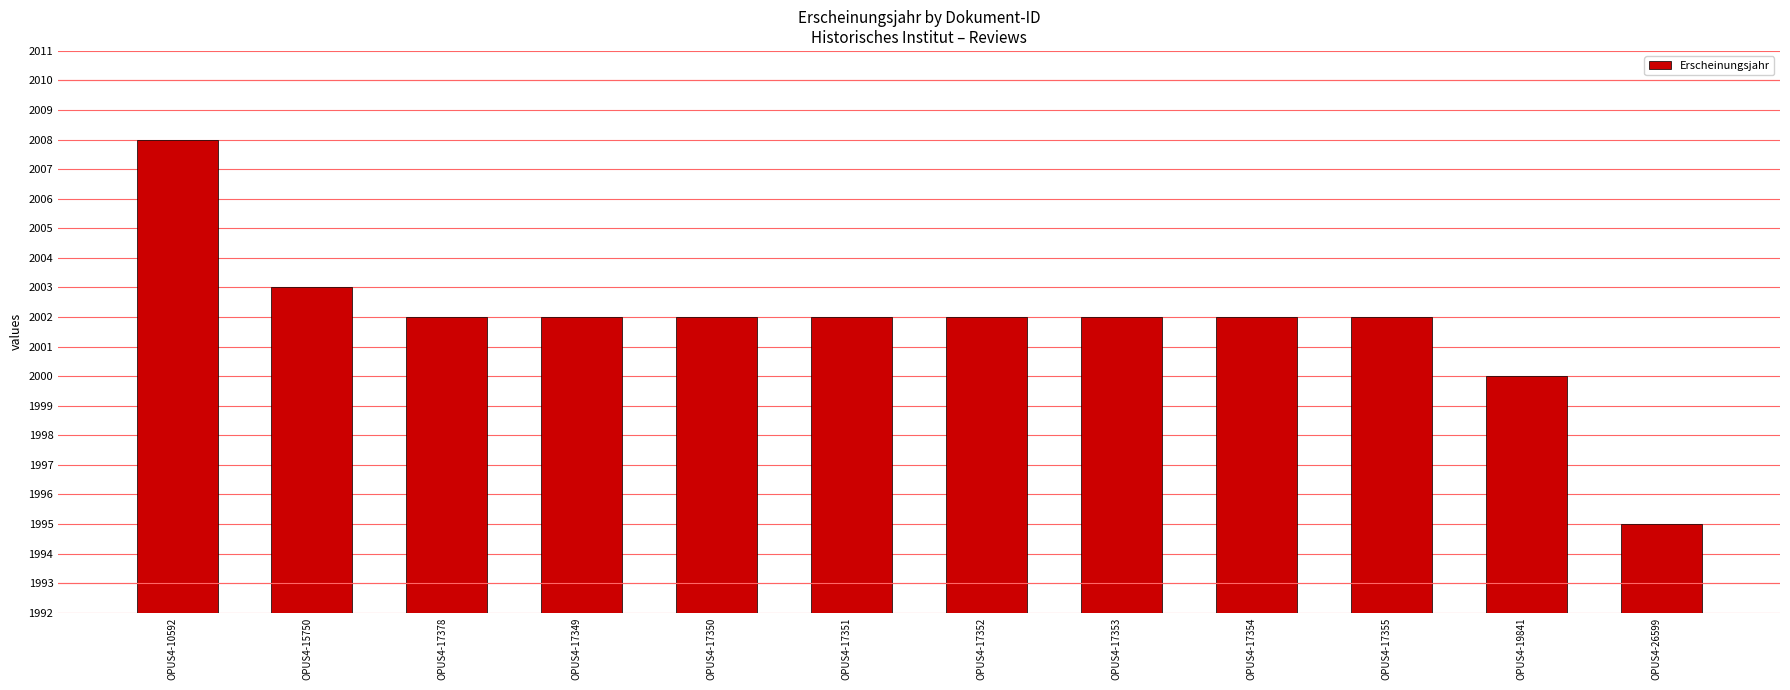

What is the approximate value at OPUS4-17353, to the nearest 5?

2000